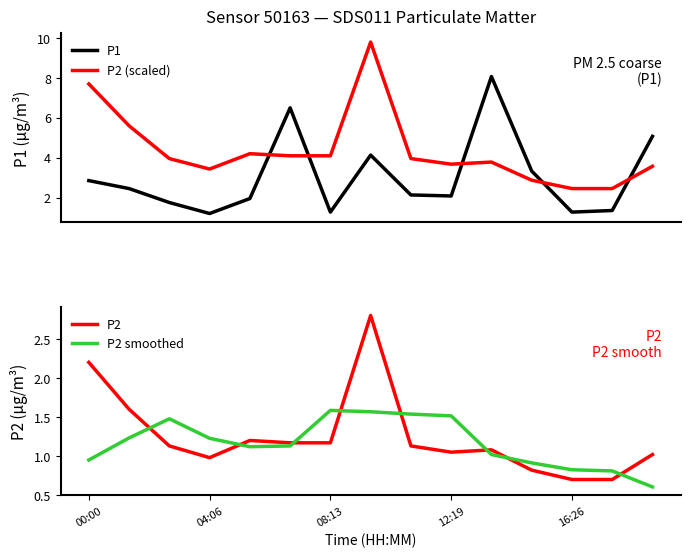

Which series has the widest spread of values?

P2 (scaled)